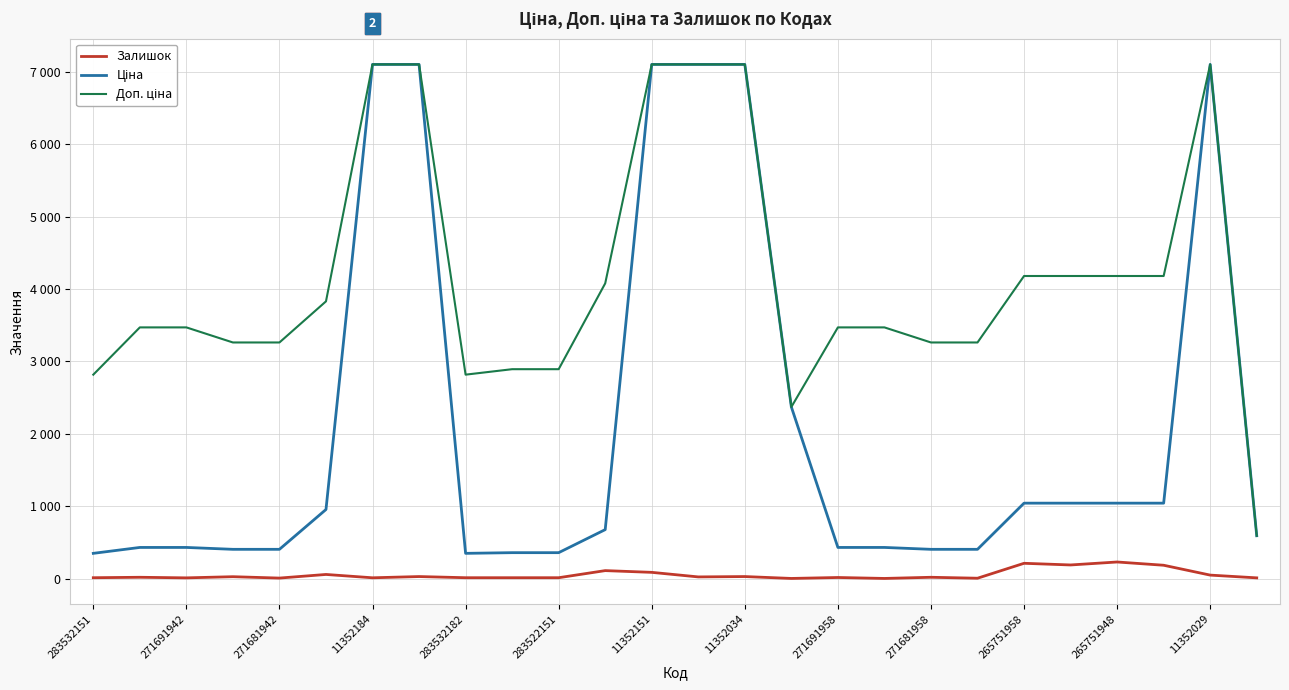

Which series has the largest range (max minus min)?

Ціна